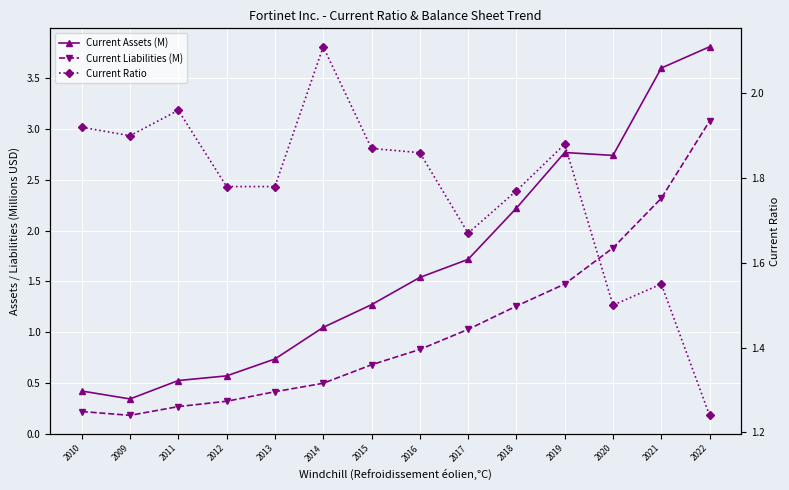

What is the label of the 7th point from the right?

2016